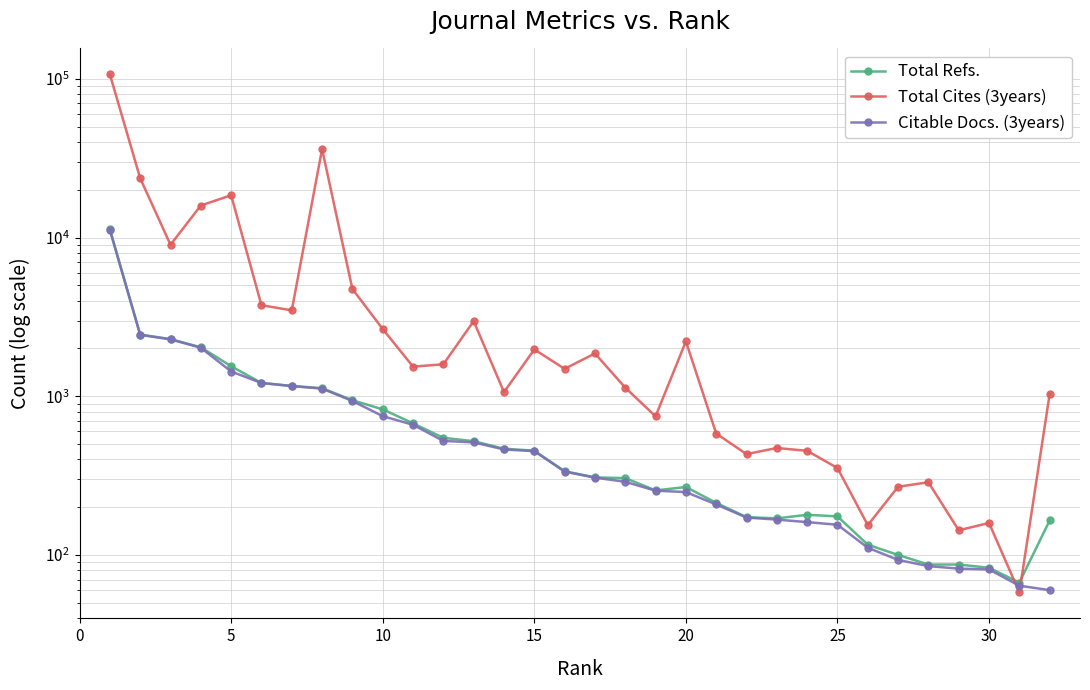

Rank the series by their maximum value, from lowest to highest.

Citable Docs. (3years), Total Refs., Total Cites (3years)